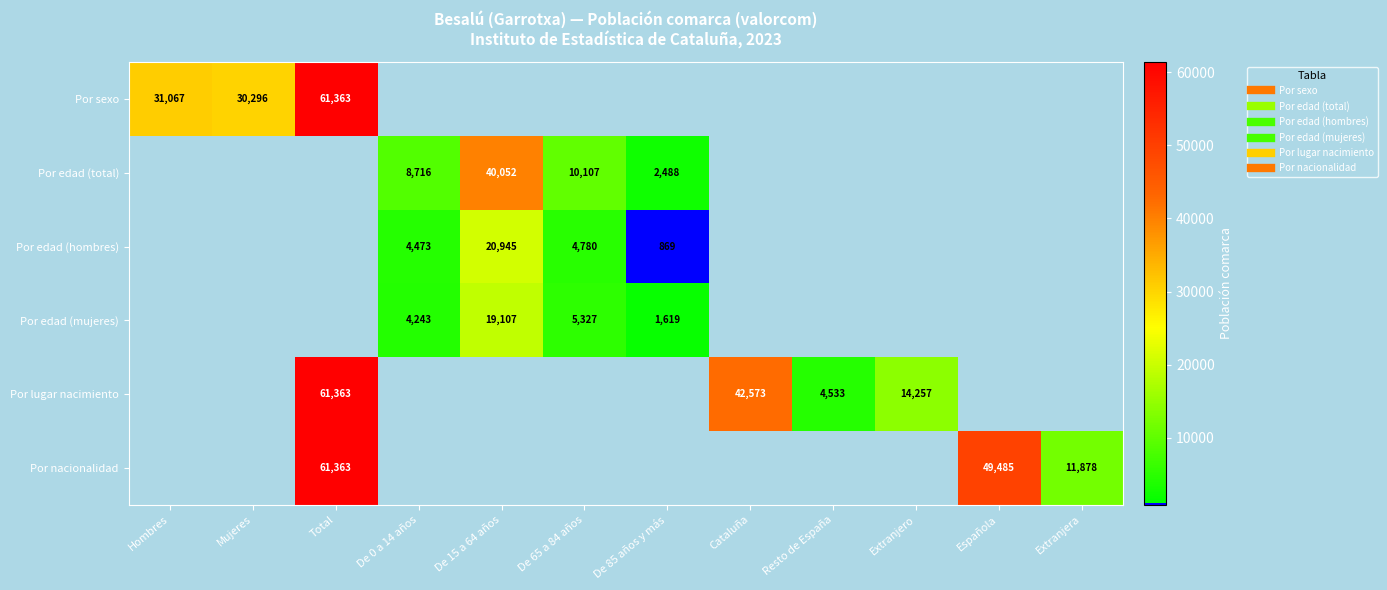

Which category has the lowest value across all series?

De 85 años y más